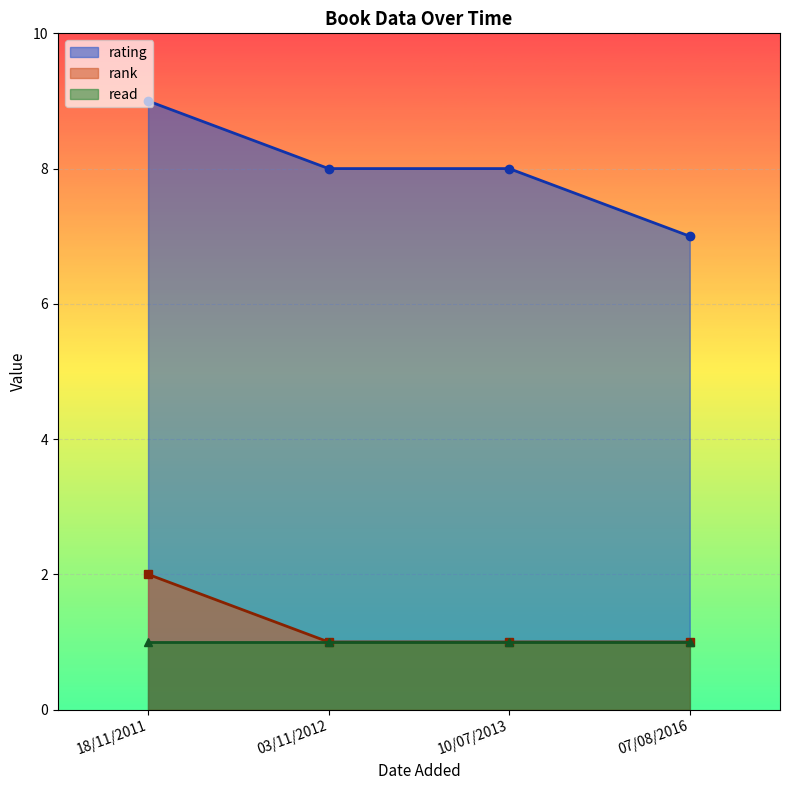

How many data points in rating are less than 8?

1